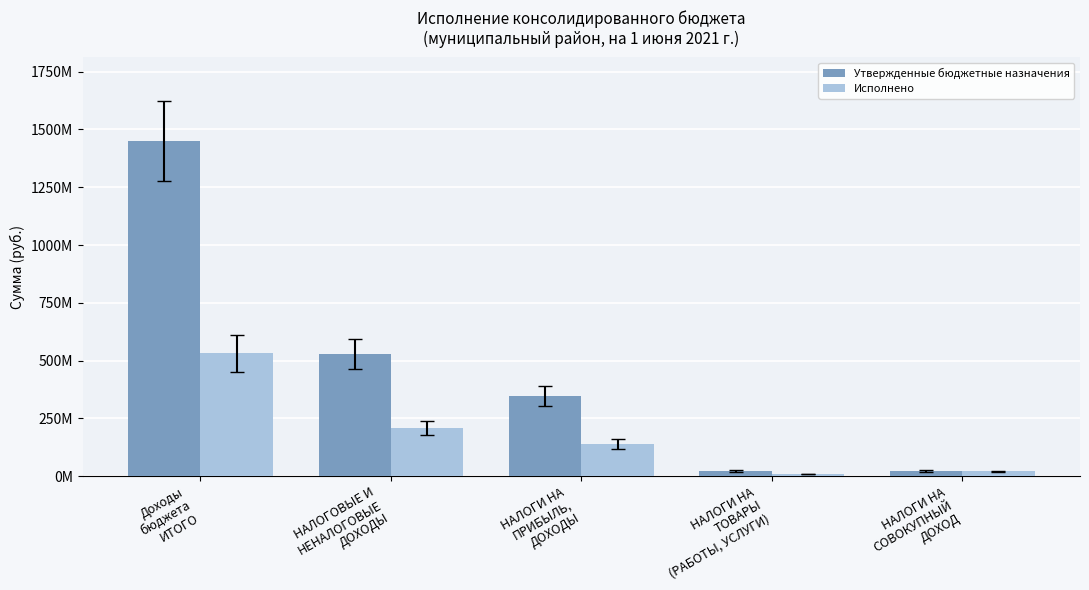

What are all the series names shown in the legend?

Утвержденные бюджетные назначения, Исполнено